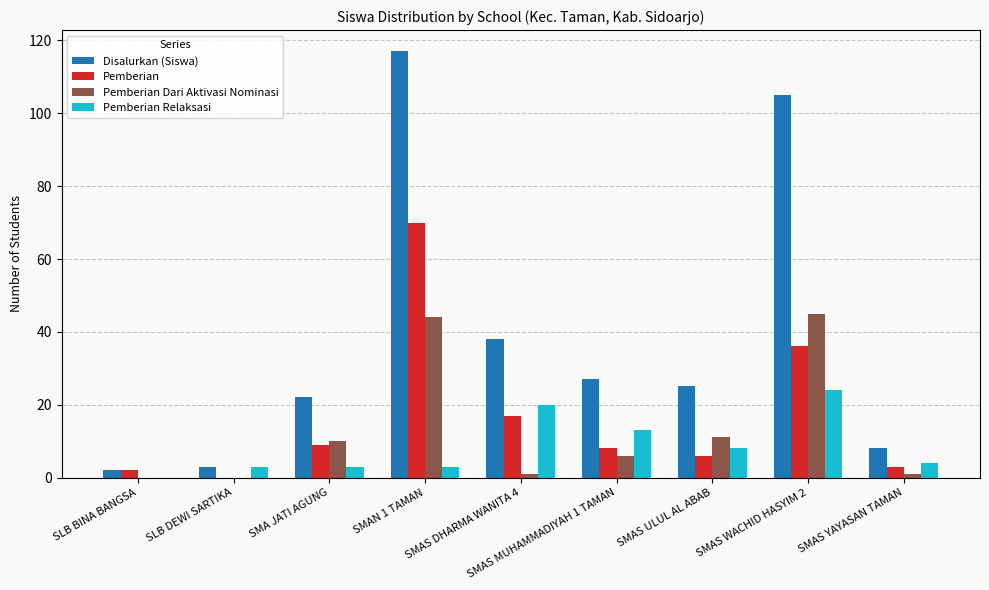

How many distinct data groups are displayed?

4